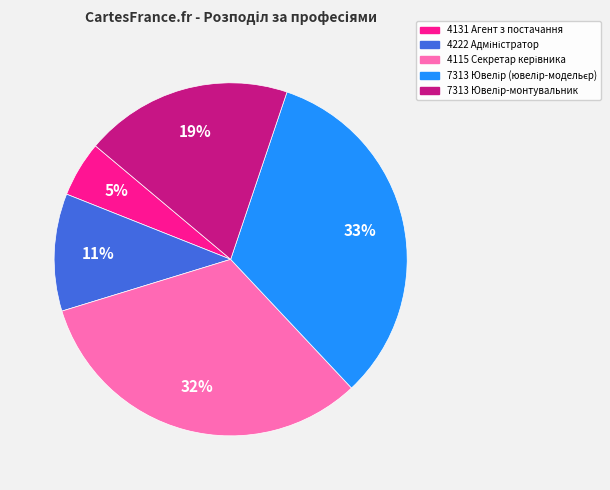

Which category has the smallest portion of the pie?

4131 Агент з постачання